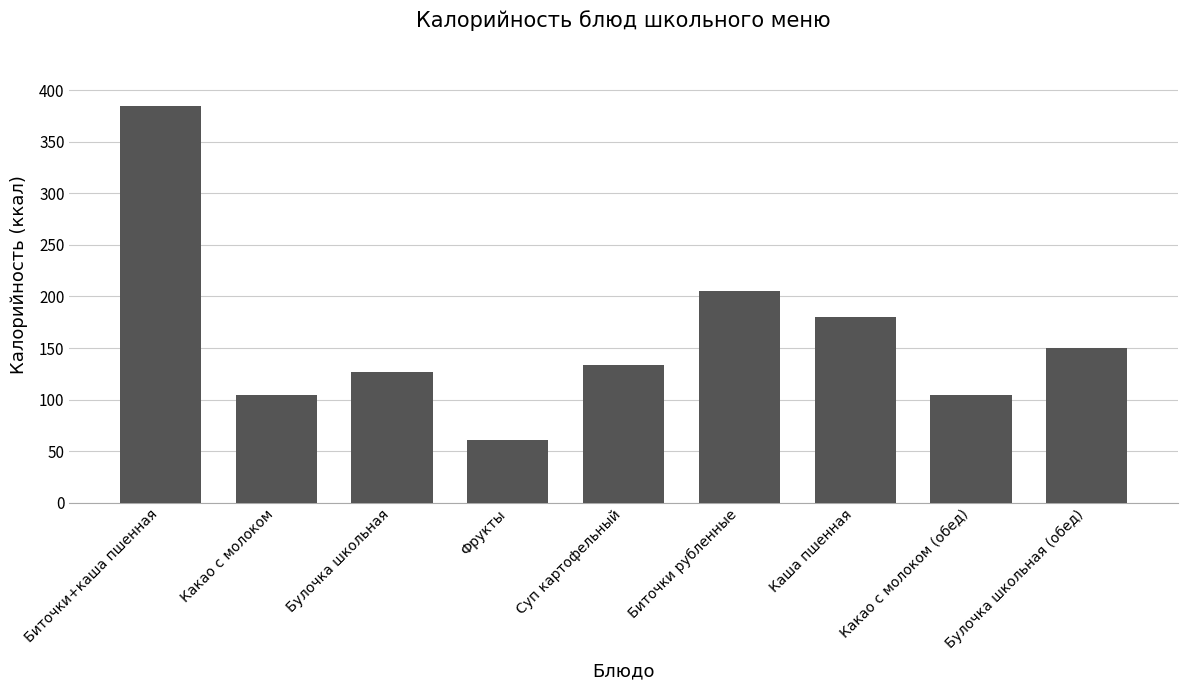

Reading left to right, transcribe all the data shown in this chart.

Биточки+каша пшенная=384.9	Какао с молоком=104.0	Булочка школьная=127.0	Фрукты=61.0	Суп картофельный=134.0	Биточки рубленные=204.9	Каша пшенная=180.0	Какао с молоком (обед)=104.0	Булочка школьная (обед)=150.0